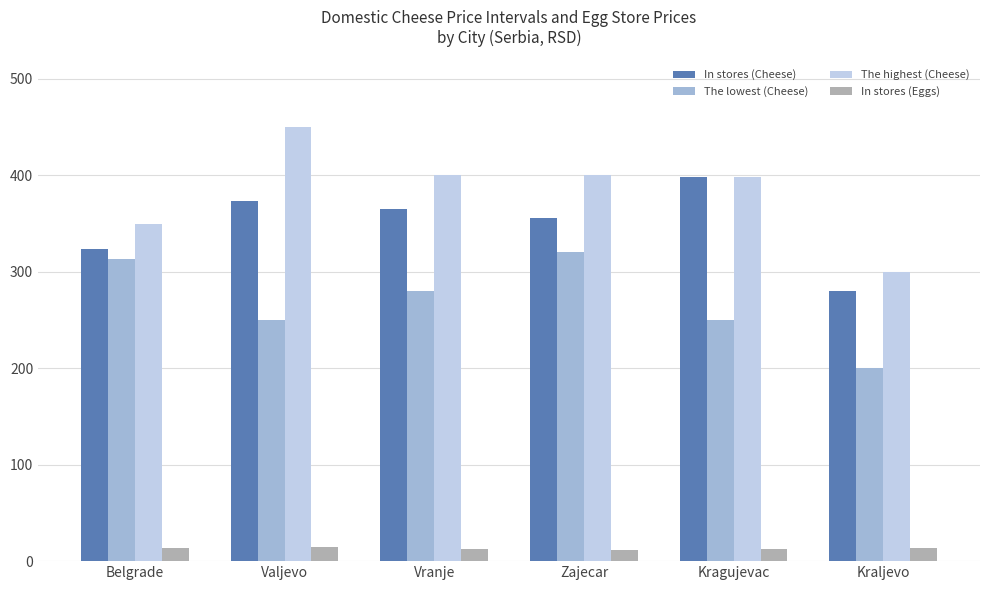

What is the value of the In stores (Cheese) bar at the 1st from the left?

324.0